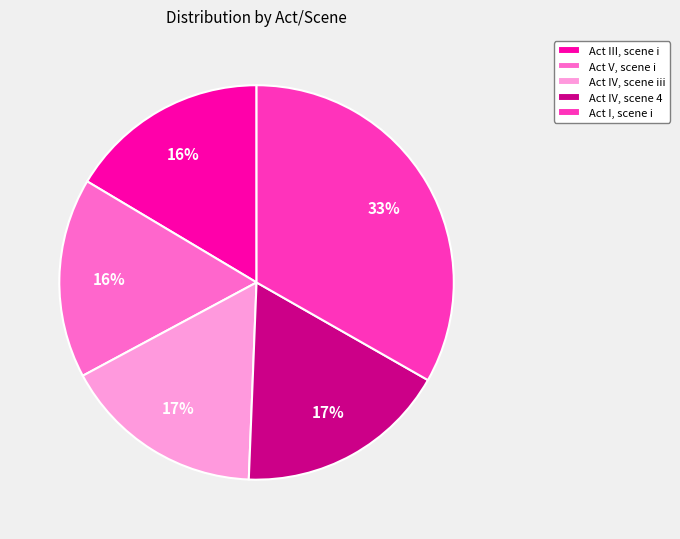

Does Act I, scene i account for over 50% of the chart?

No